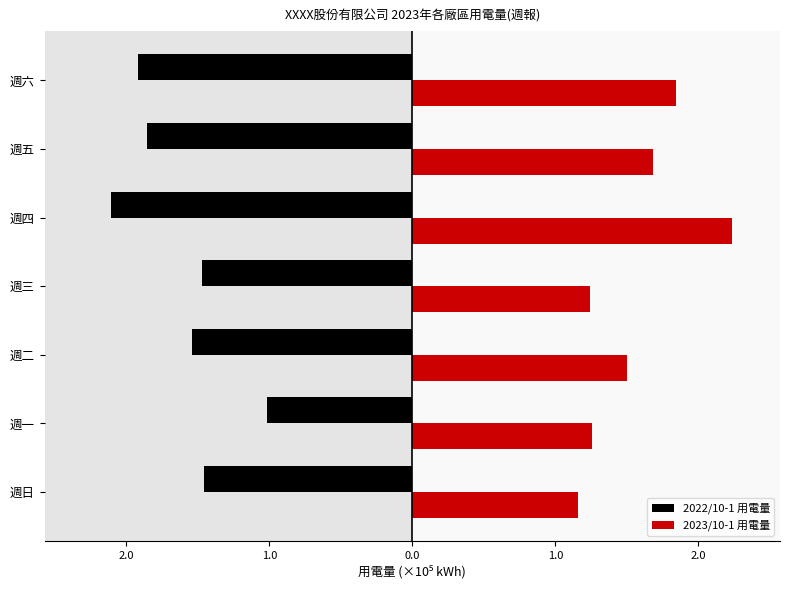

What are all the series names shown in the legend?

2022/10-1 用電量, 2023/10-1 用電量